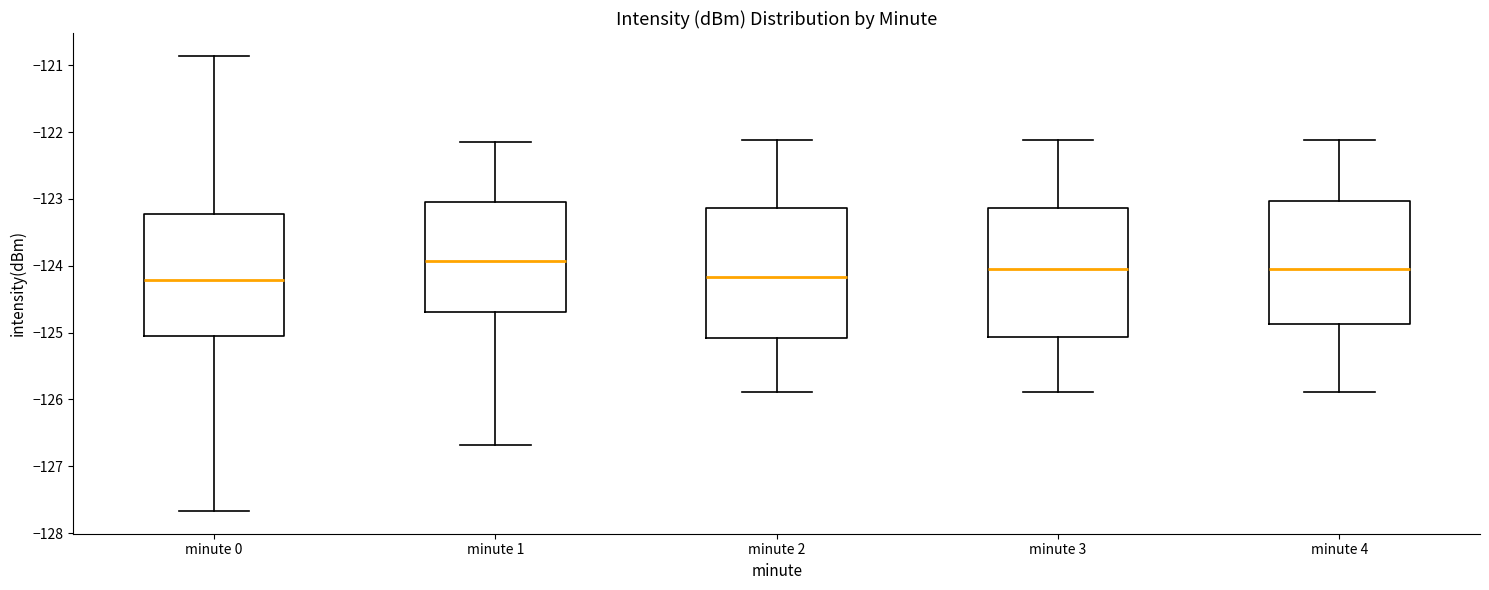

Where does the median line of the box for minute 3 sit on the y-axis? The values are not printed on the chart, so give them approximately, as read against the axis.

-124.0